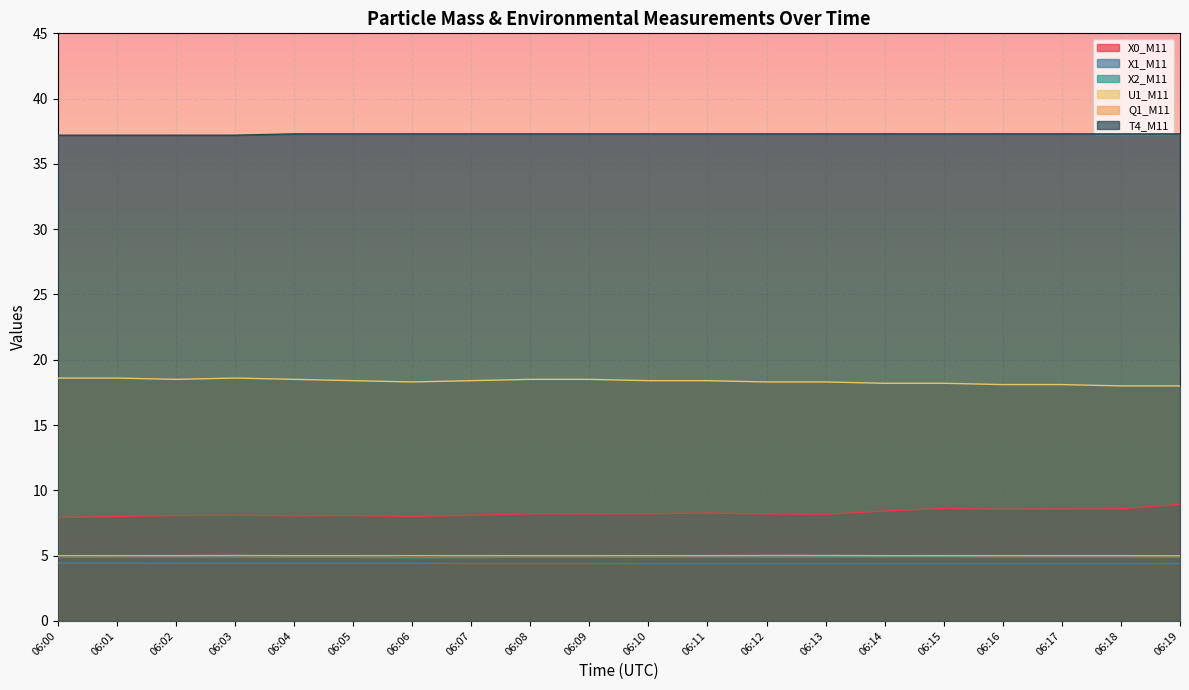

True or false: T4_M11 and X1_M11 cross at least once.

False